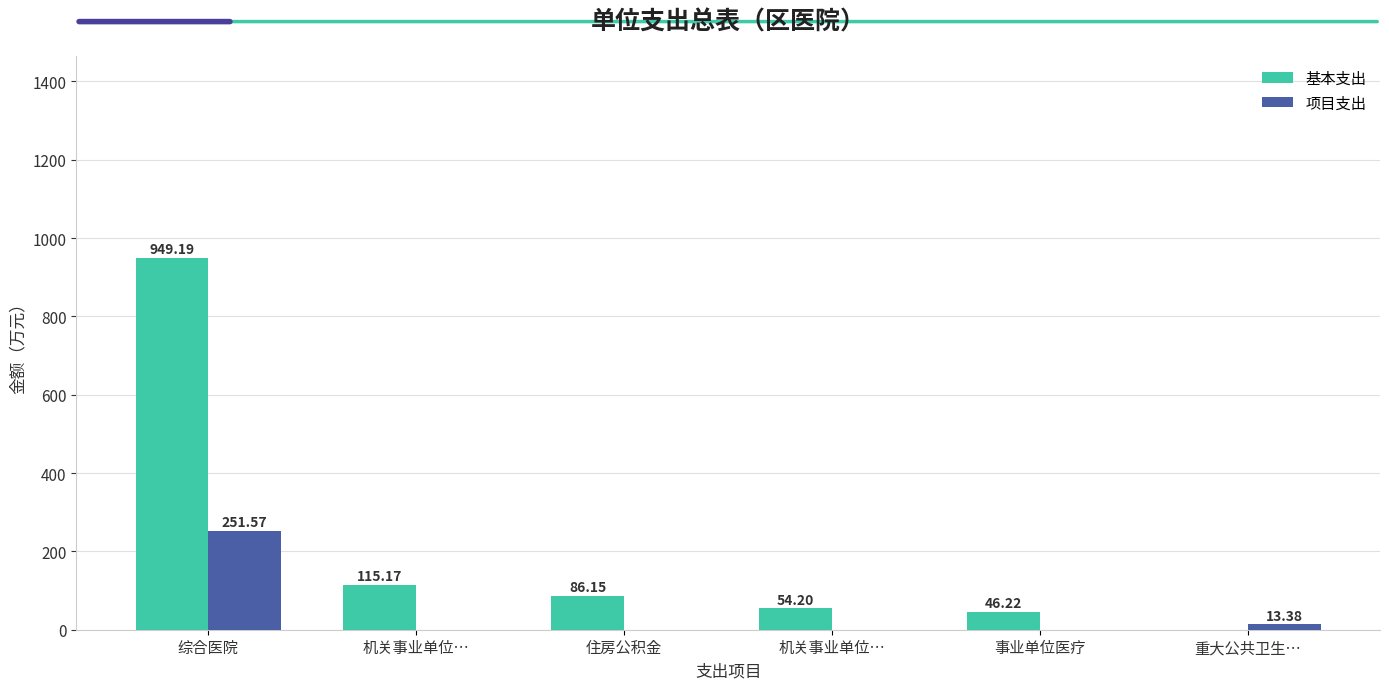

What is the label of the 3rd bar from the right?

机关事业单位…